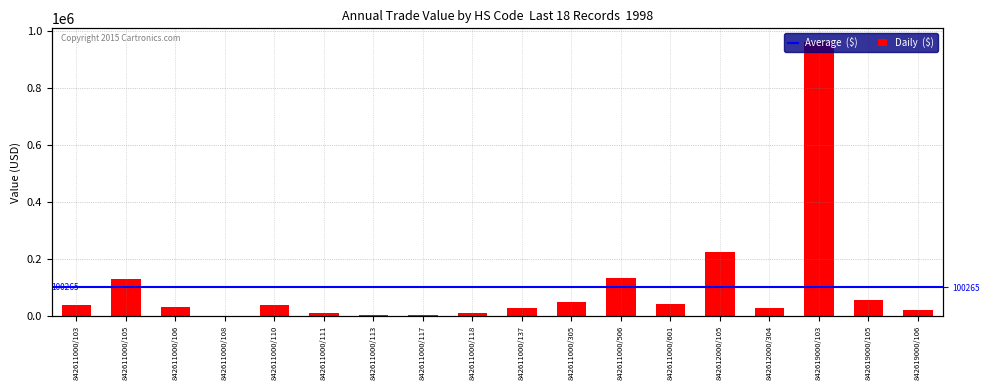

What is the change in value from 842611000/137 to 842619000/105?

+27742